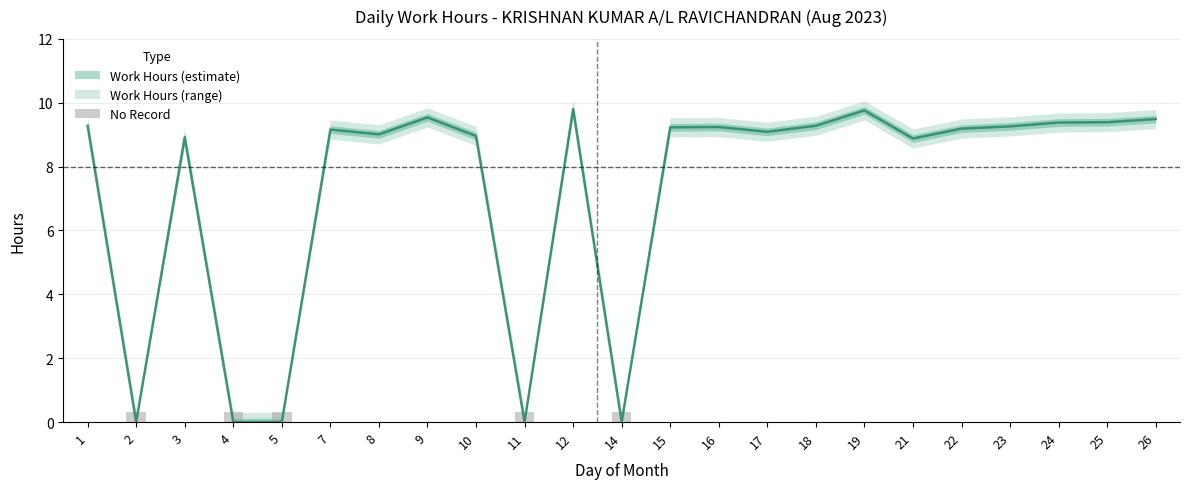

What is the sum of the values at 1 and 24?

18.7